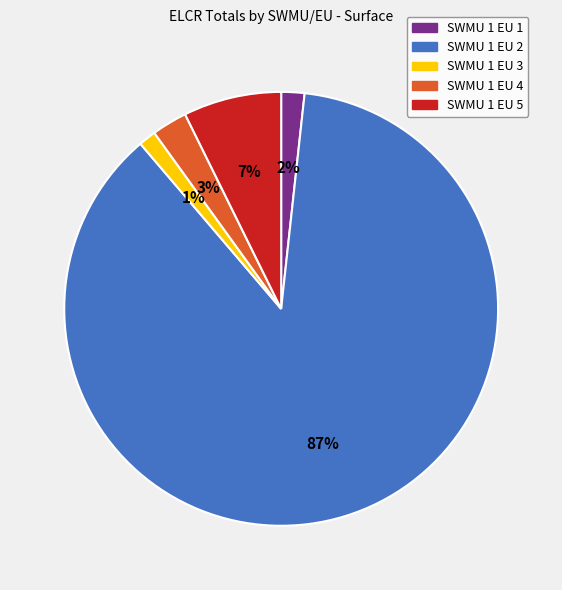

To the nearest percent, what is the difference between the SWMU 1 EU 2 and SWMU 1 EU 4 slice percentages?

84%